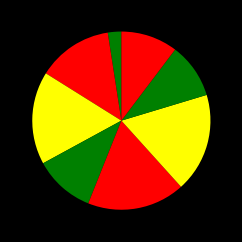

Is there a majority slice in this chart?

No